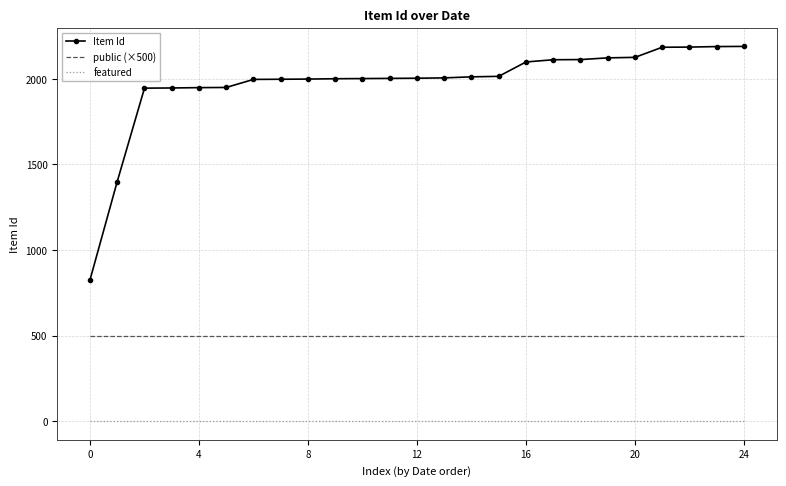

At how many categories does at least one series exceed 996?

24